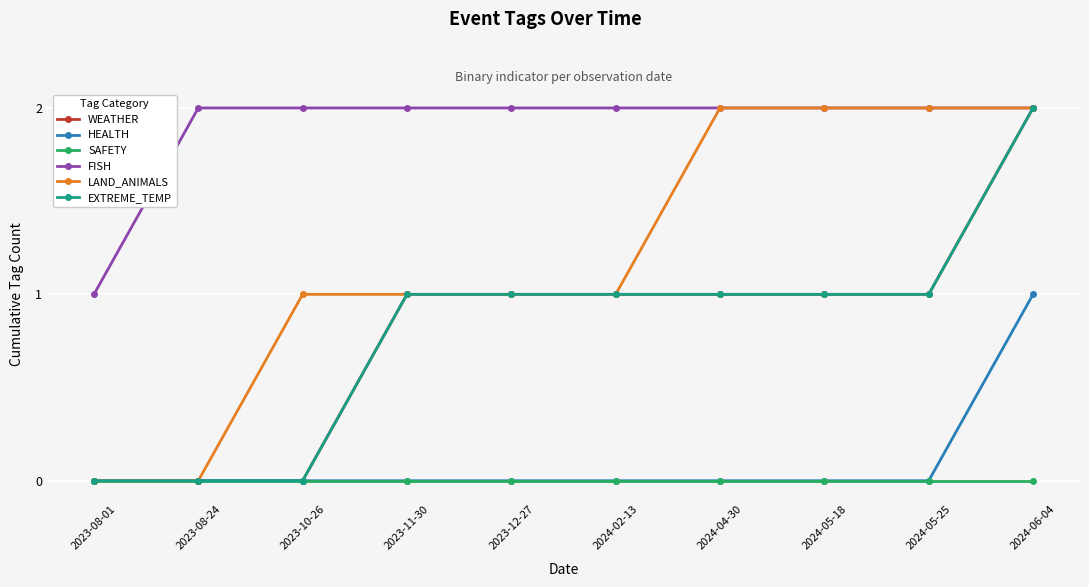

Is the value of LAND_ANIMALS at 2024-04-30 greater than the value of WEATHER at 2023-11-30?

Yes